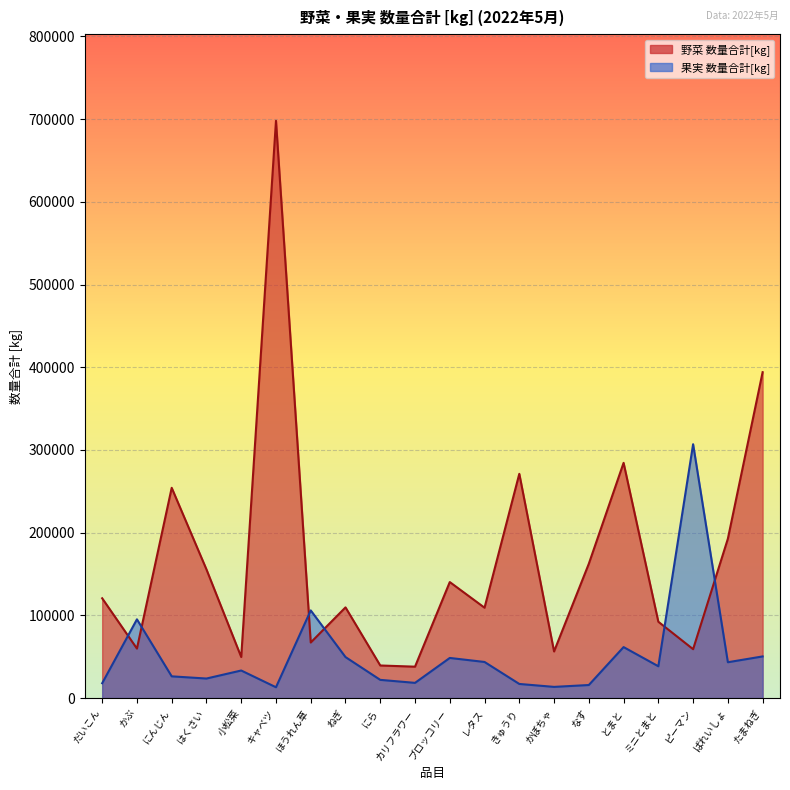

What is the total value across all series at はくさい?

179159